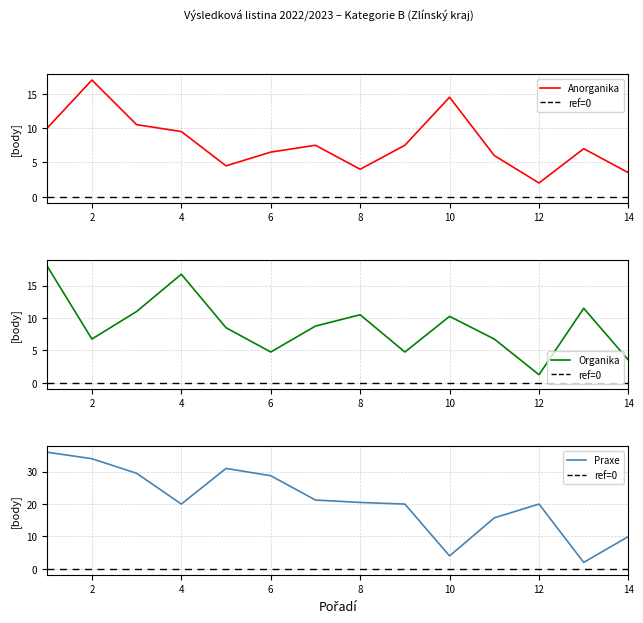

How many values in the Anorganika series are below 7?

6